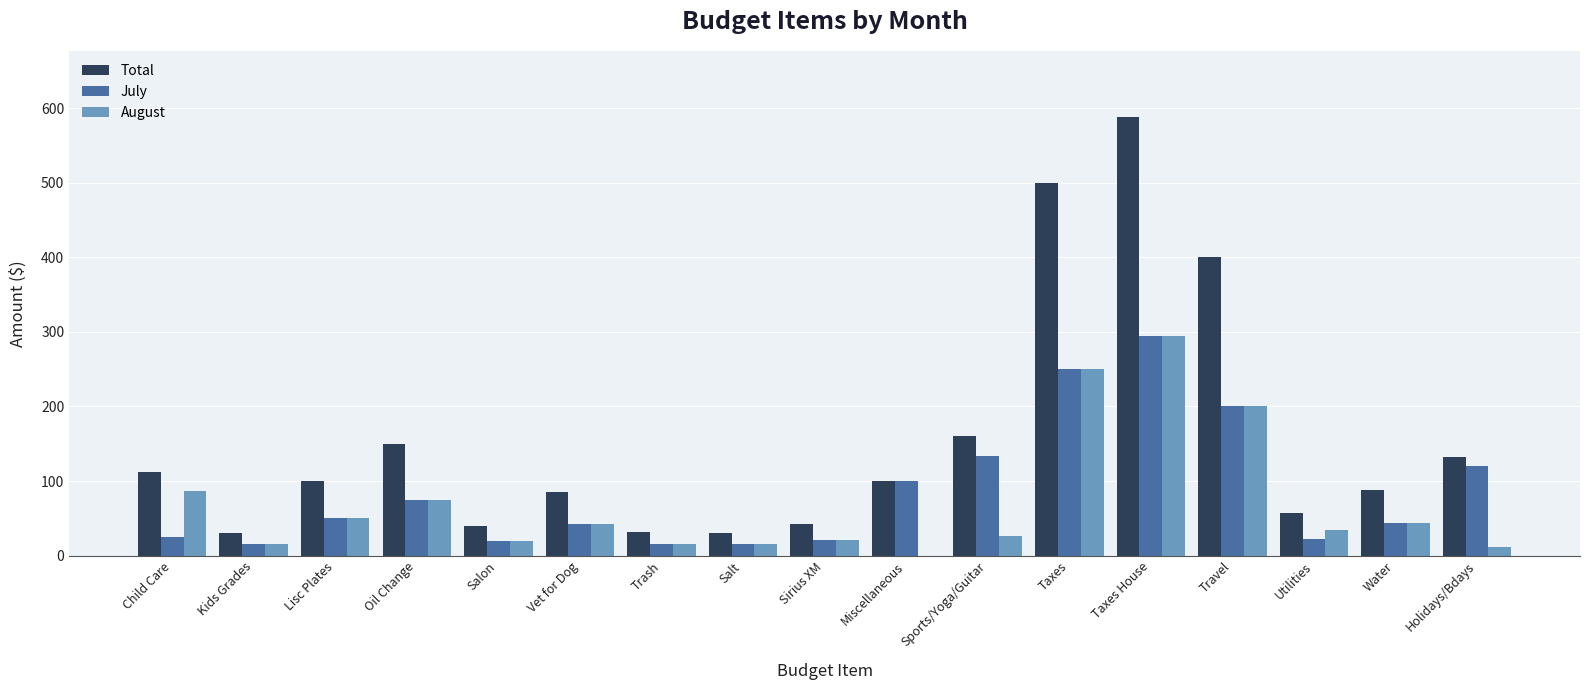

The August series shows 381.7 at Taxes. True or false?

False